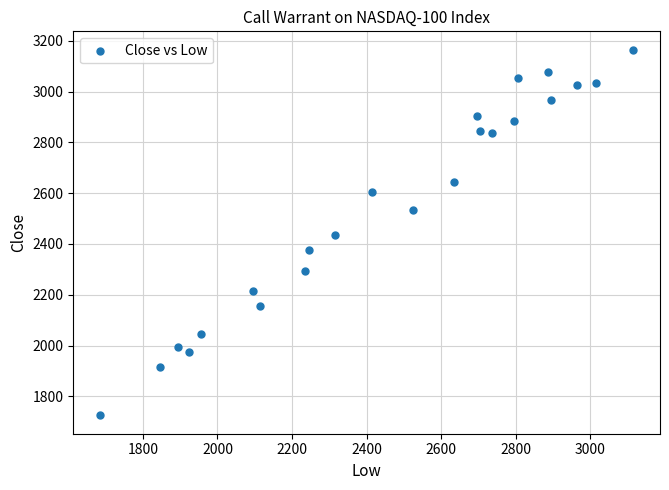

What is the range of Y values (max minus min)?

1440